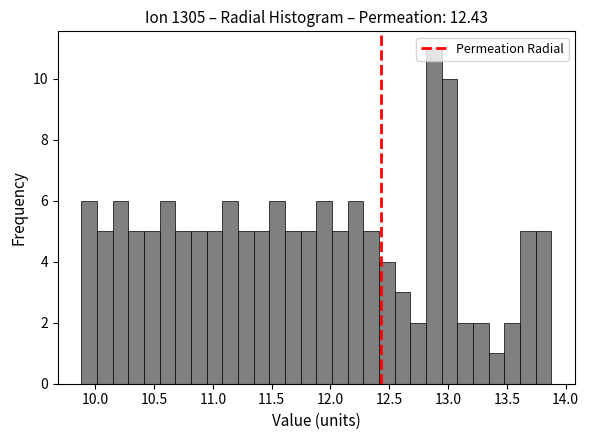

Read against the x-axis, roughly where is the centre of the tallest bar?

12.90